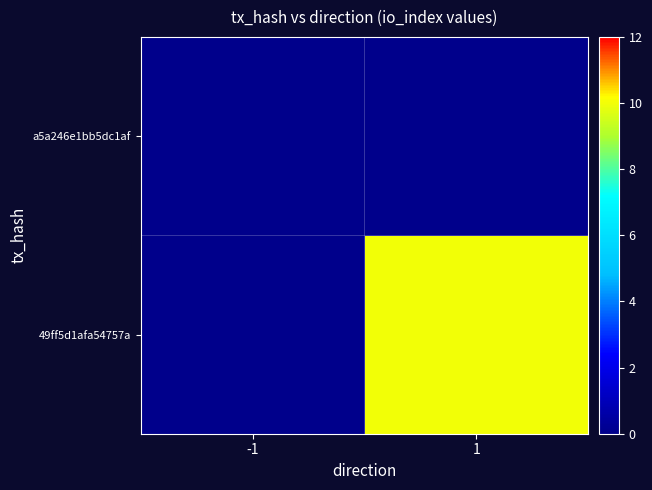

At which category does the chart reach its peak across all series?

1